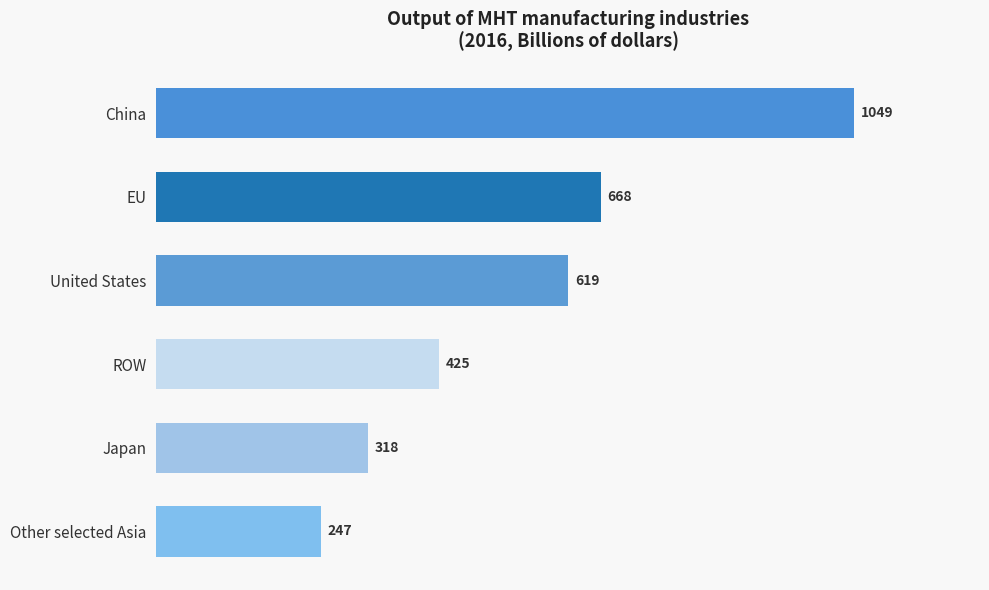

Are the bars horizontal?

Yes